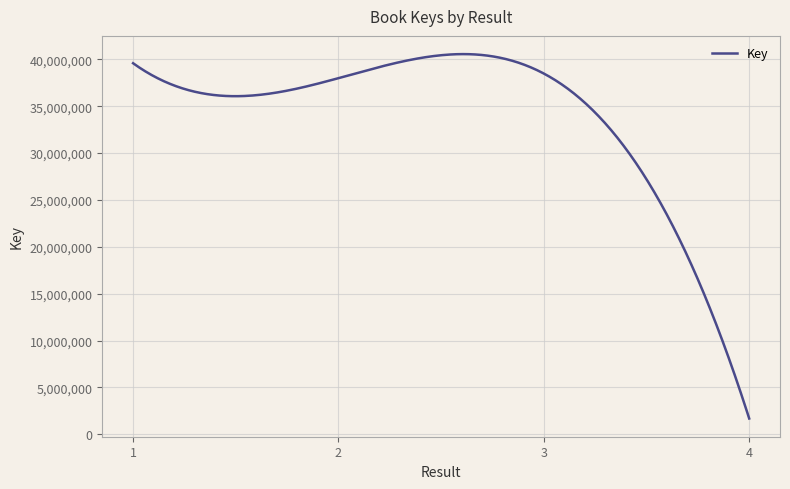

What is the minimum value shown in the chart?

1687566.0